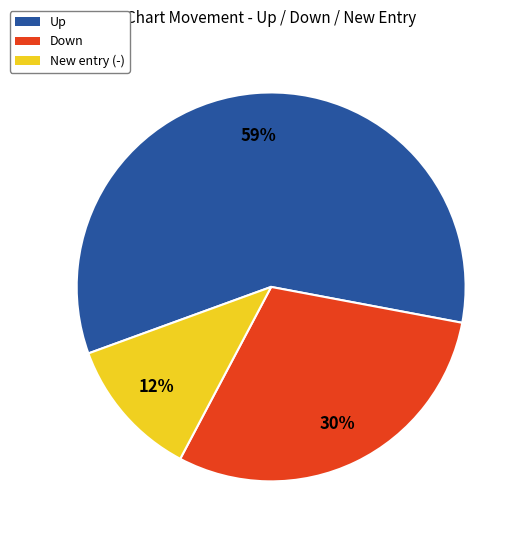

How many segments does this pie chart have?

3